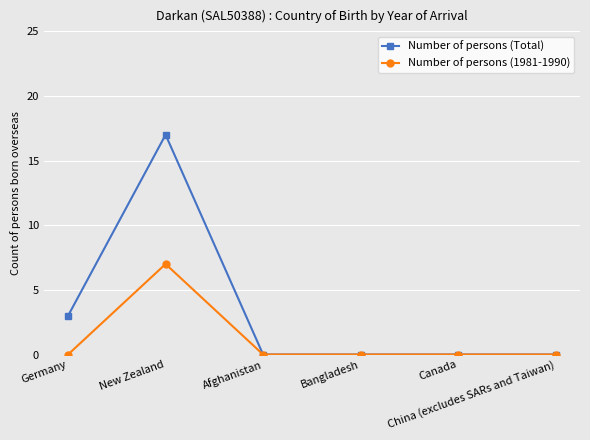

List the series in order of their peak value, lowest first.

Number of persons (1981-1990), Number of persons (Total)